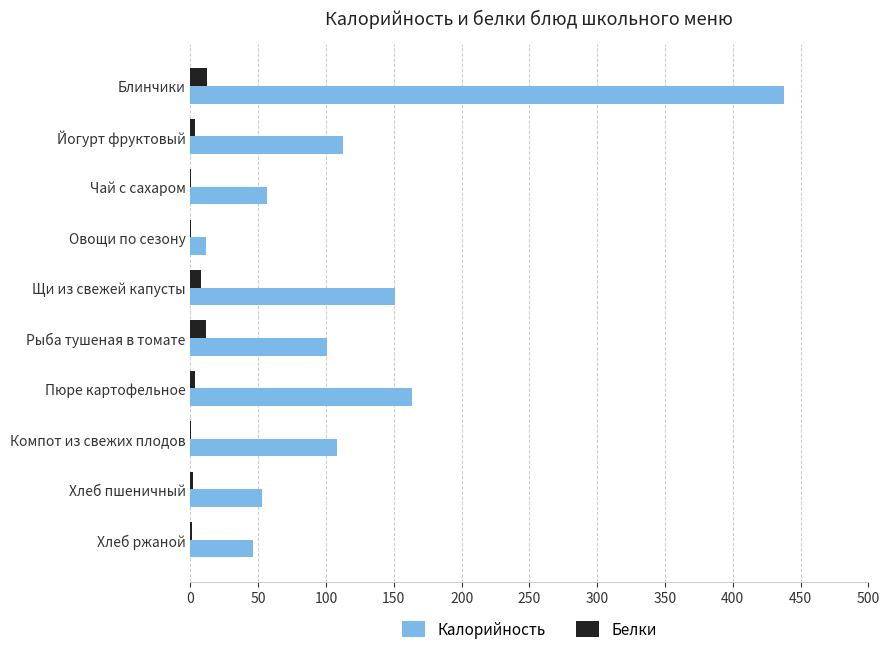

What is the sum of all Калорийность values?

1240.2